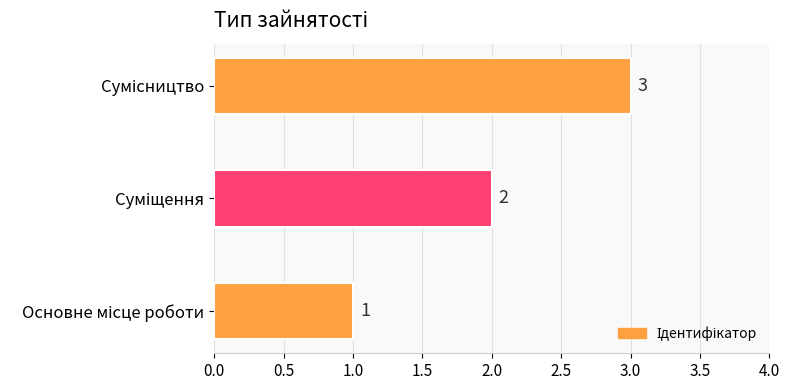

What is the sum of all values?

6